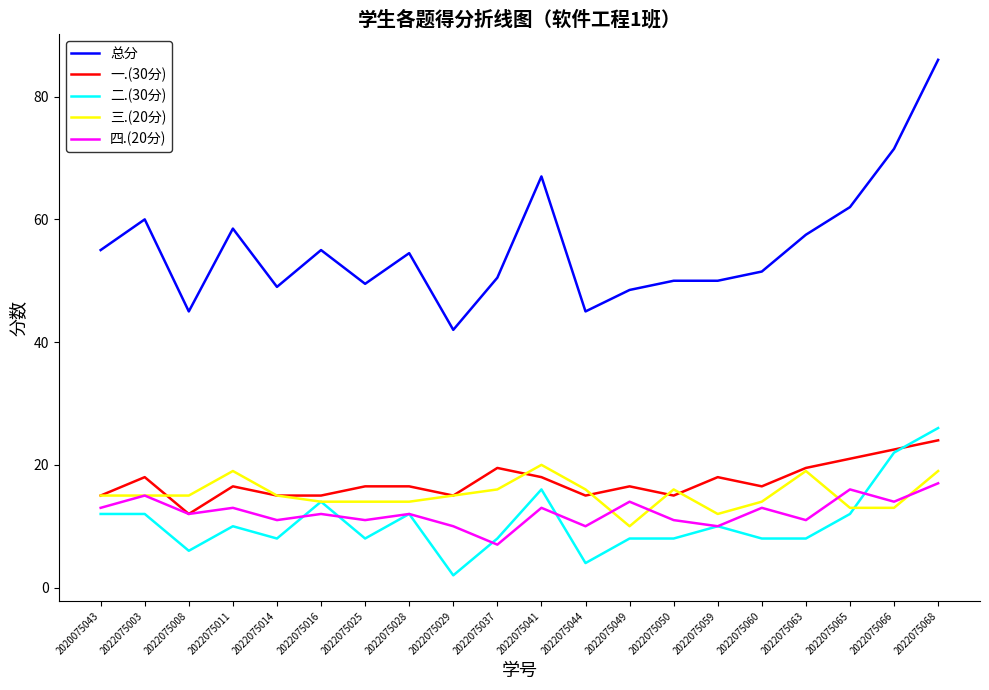

What are all the series names shown in the legend?

总分, 一.(30分), 二.(30分), 三.(20分), 四.(20分)